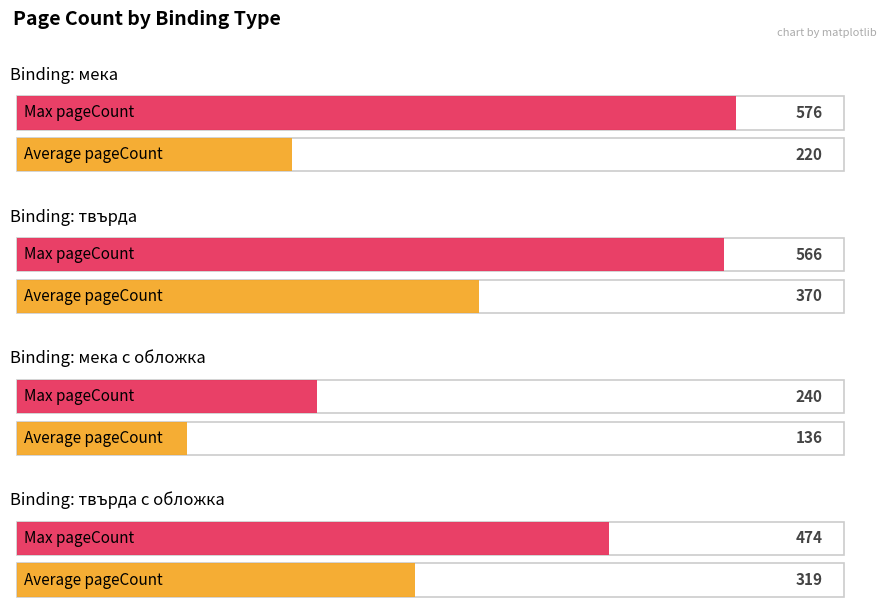

Between 1 and 3, which series saw the biggest shift?

Max pageCount